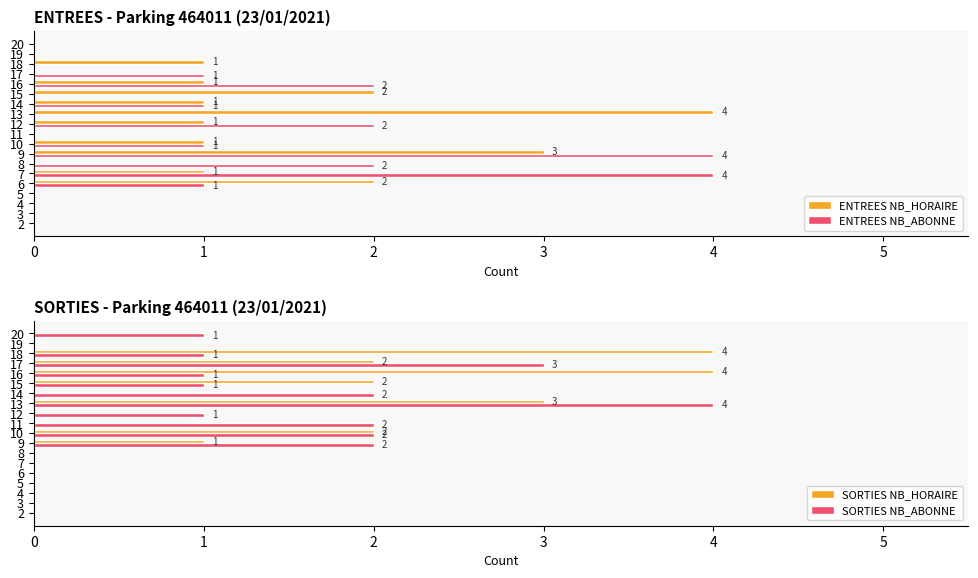

Are the bars horizontal?

Yes